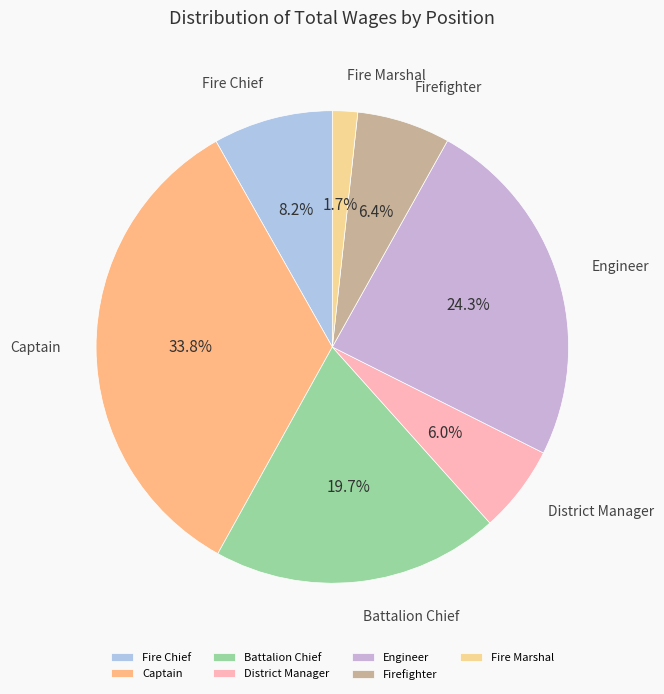

Count the number of slices in the pie.

7